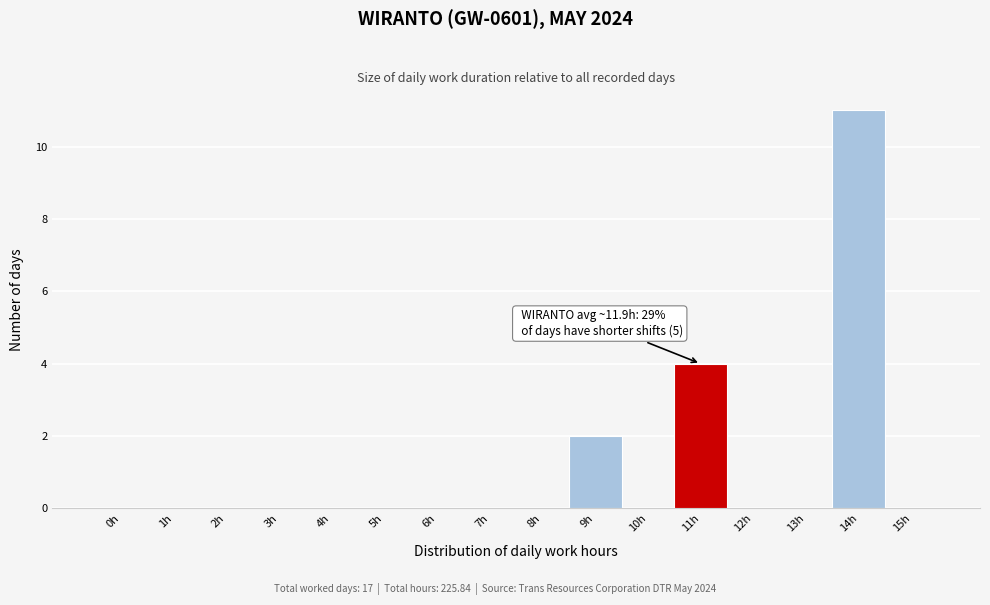

Reading right to left, what are all the values shown in this chart?

15h=0	14h=11	13h=0	12h=0	11h=4	10h=0	9h=2	8h=0	7h=0	6h=0	5h=0	4h=0	3h=0	2h=0	1h=0	0h=0